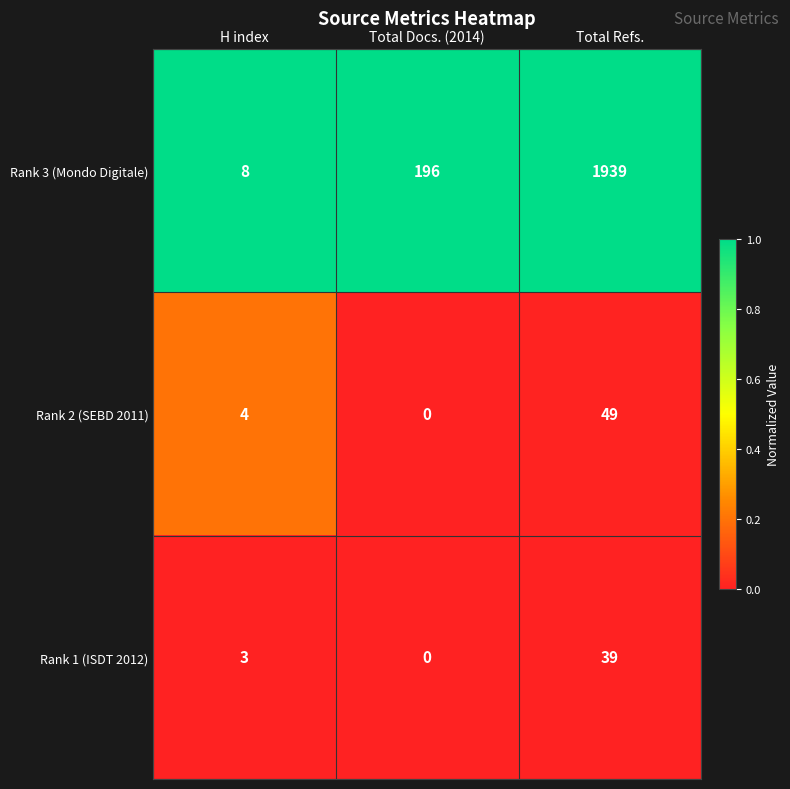

Which series has the largest total across all categories?

Rank 3 (Mondo Digitale)